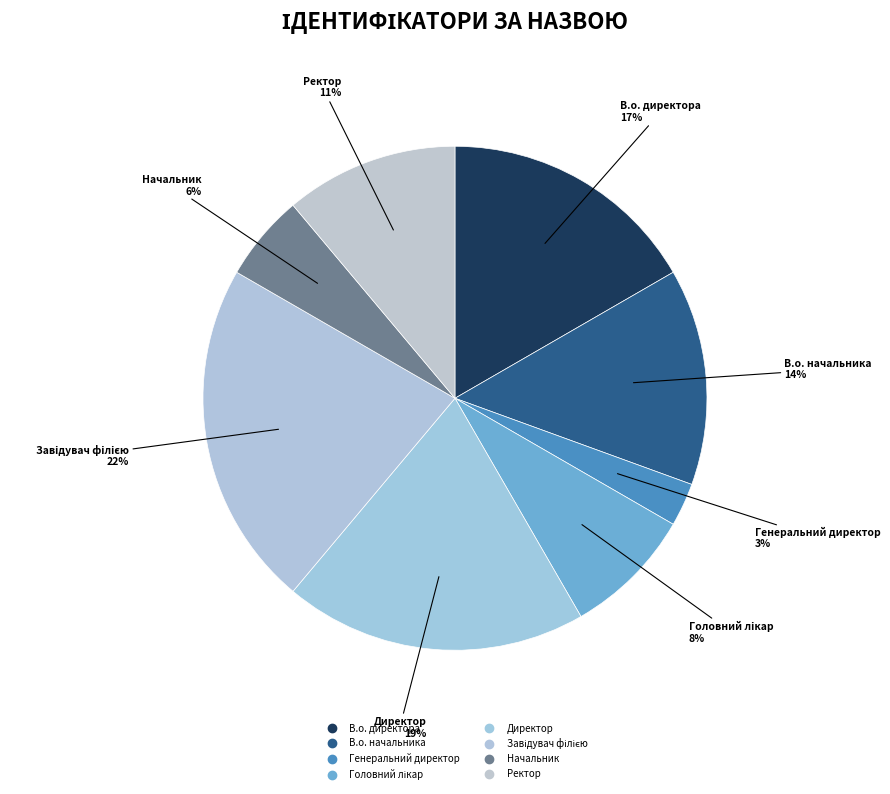

Does Завідувач філією represent more than half of the total?

No